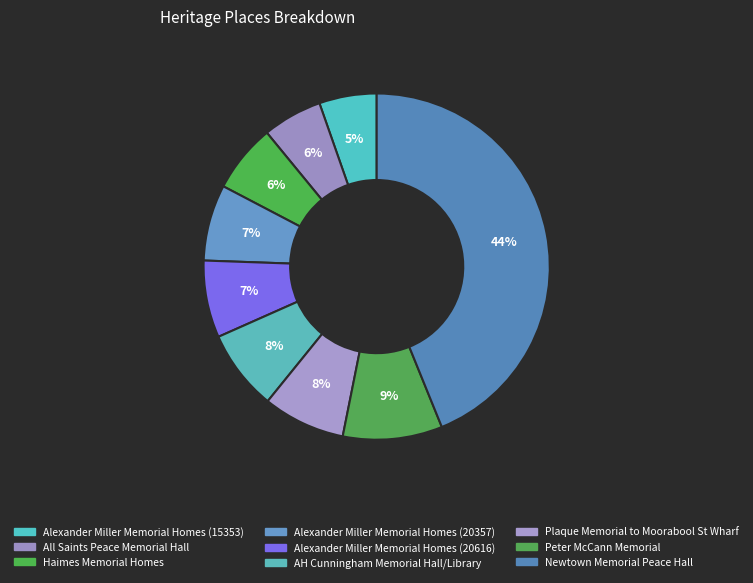

How many slices are in this pie chart?

9